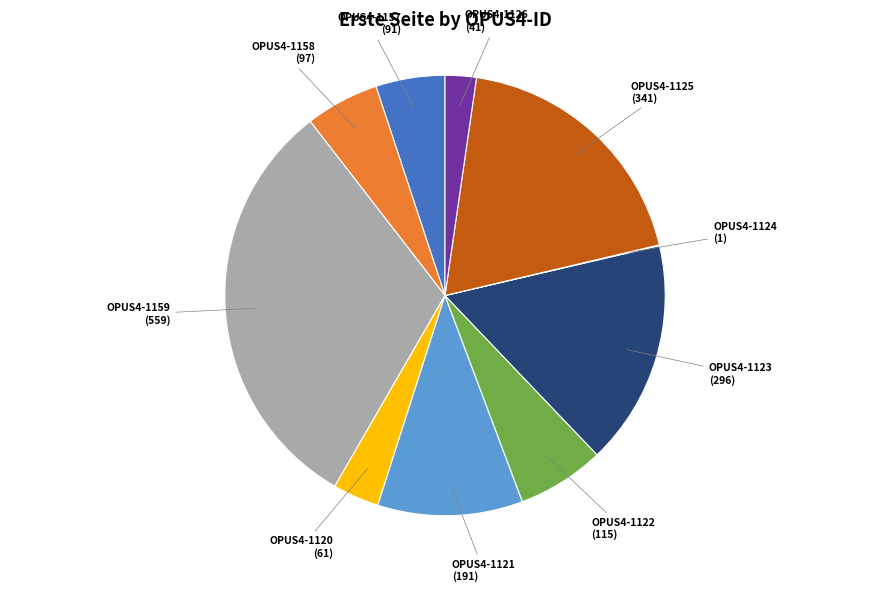

Is there a majority slice in this chart?

No